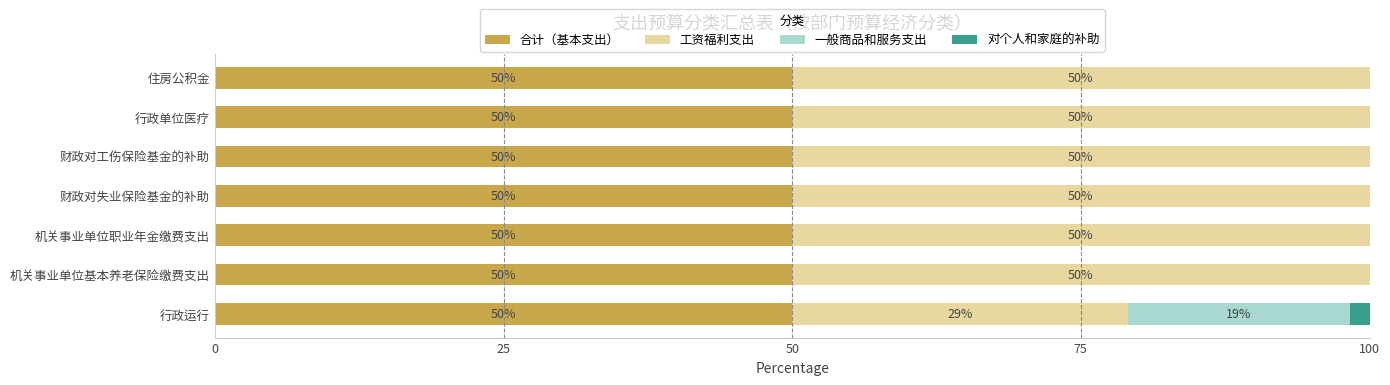

What is the sum of the 合计（基本支出） values at 财政对失业保险基金的补助 and 行政运行?

100.0